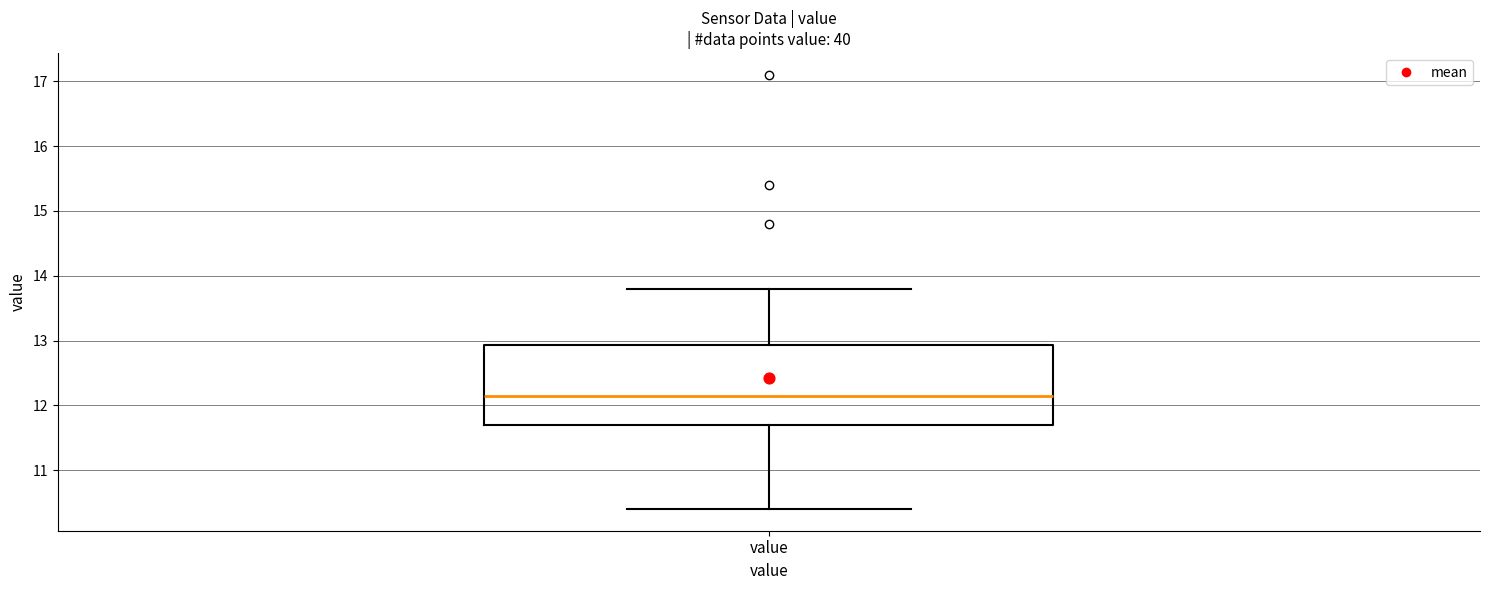

Where is the upper edge of the box for value on the y-axis? The values are not printed on the chart, so give them approximately, as read against the axis.

12.9